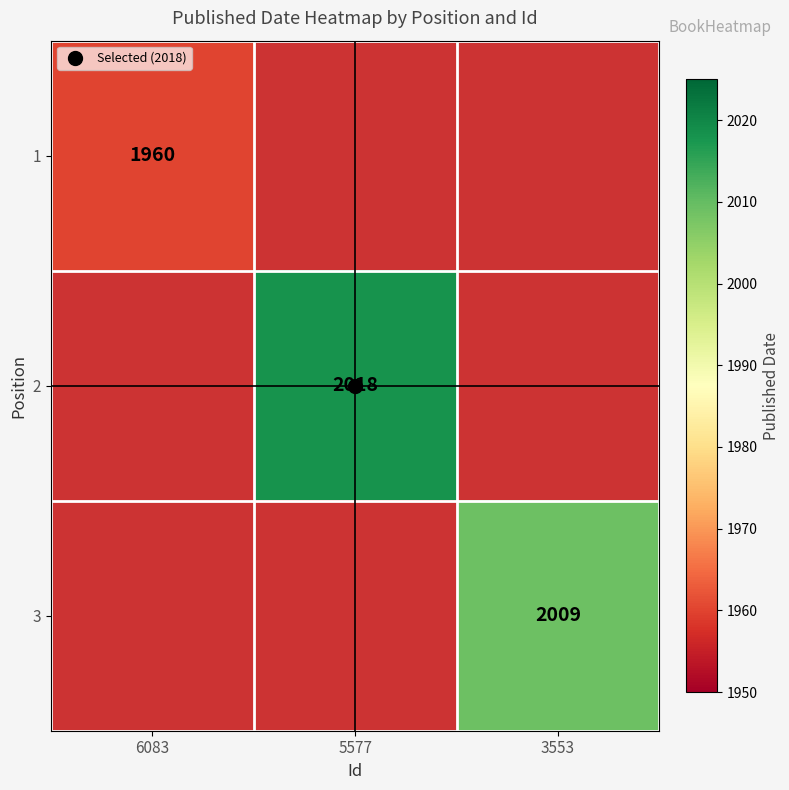

True or false: 3 has a value of 2009.0 at 3553.

True